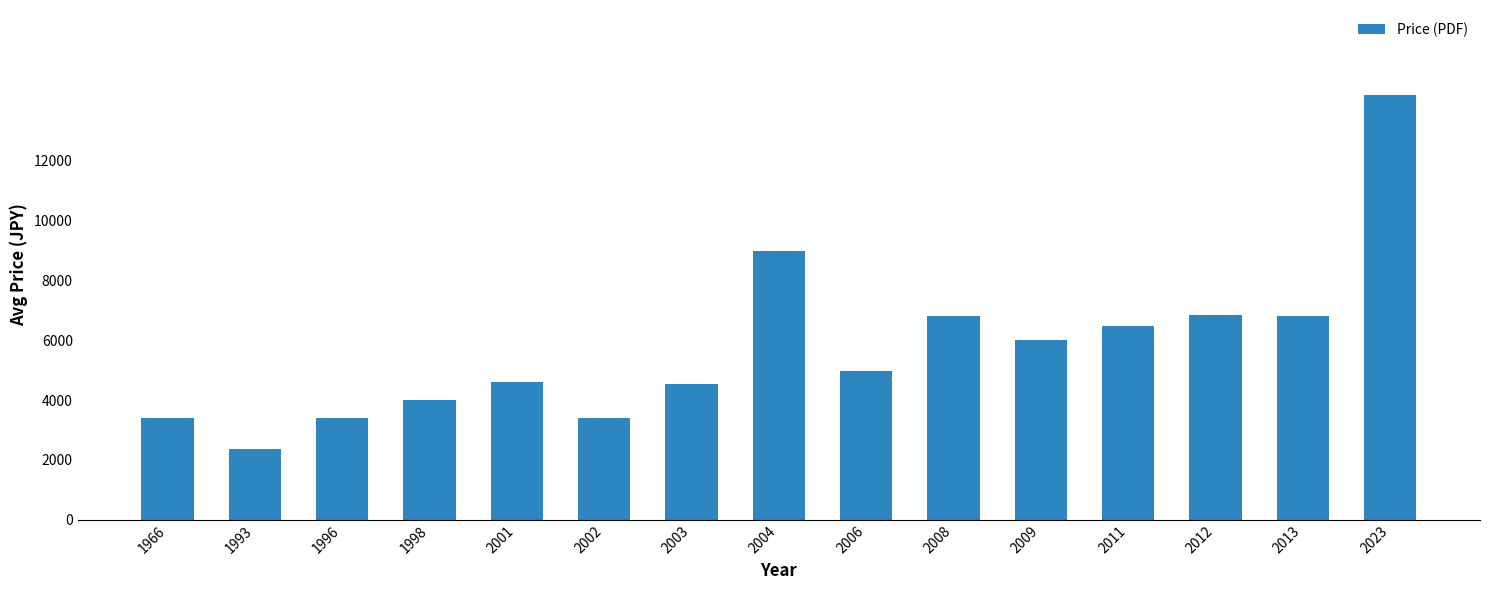

What is the value of the 5th bar from the left?

4600.0